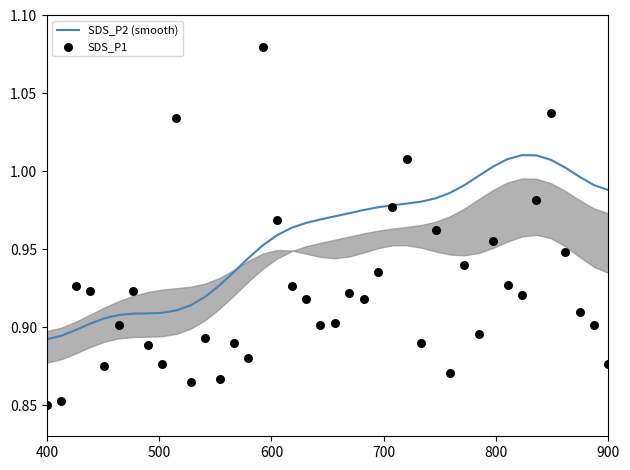

Which series has the largest total across all categories?

SDS_P2 (smooth)